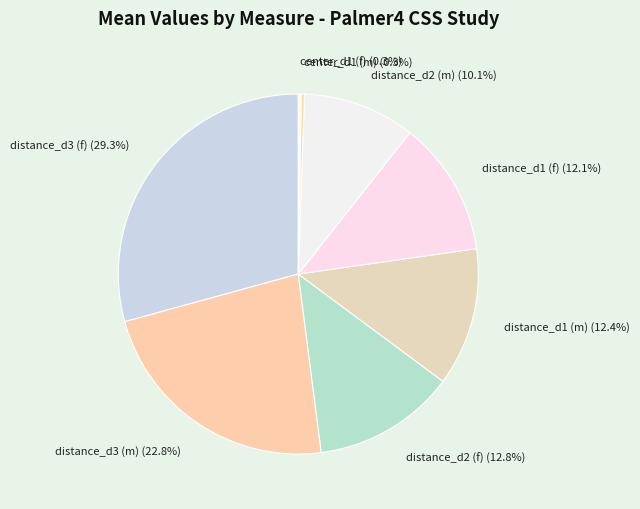

What is the ratio of the value at distance_d1 (m) to the value at distance_d3 (f)?

0.4